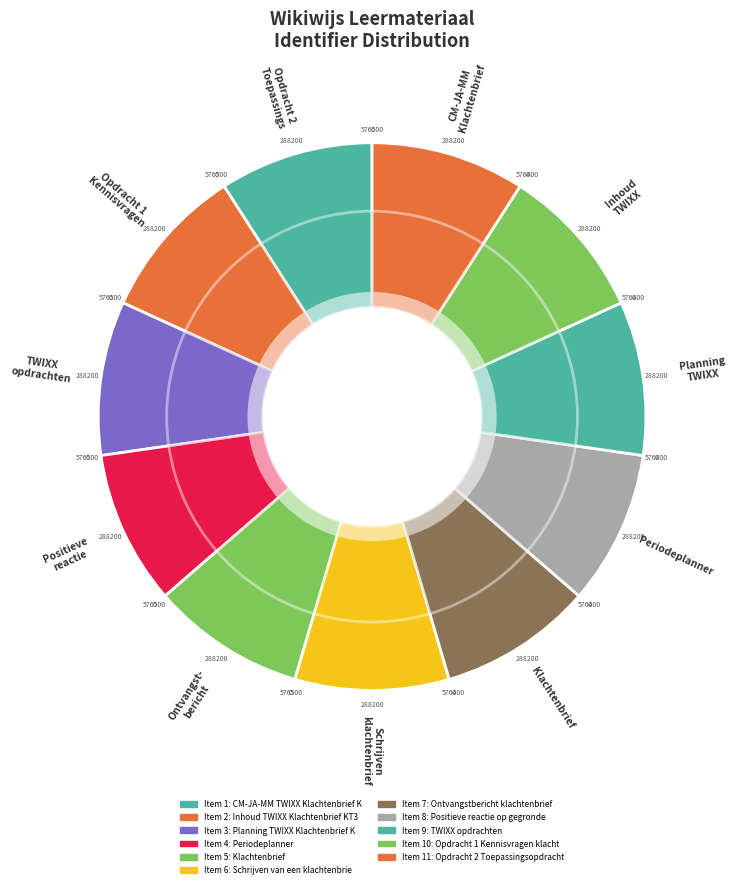

Do TWIXX opdrachten and Positieve reactie op gegronde klacht together represent more than half of the pie?

No